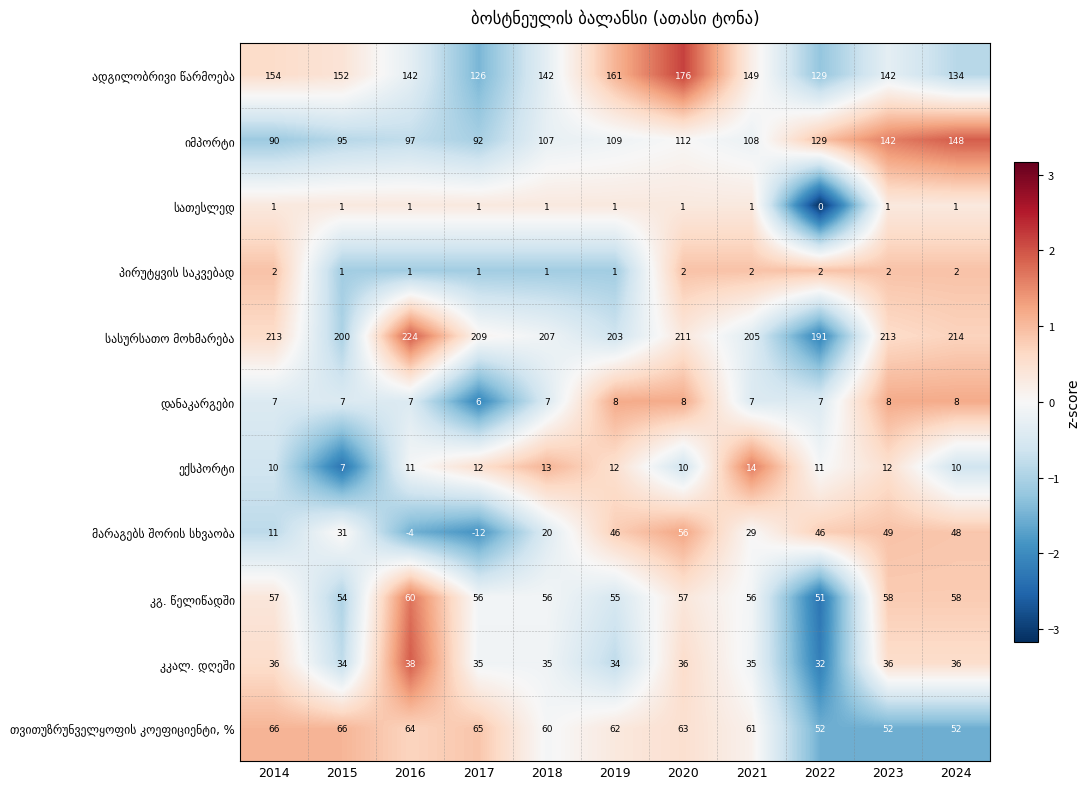

What is the minimum value shown in the chart?

-12